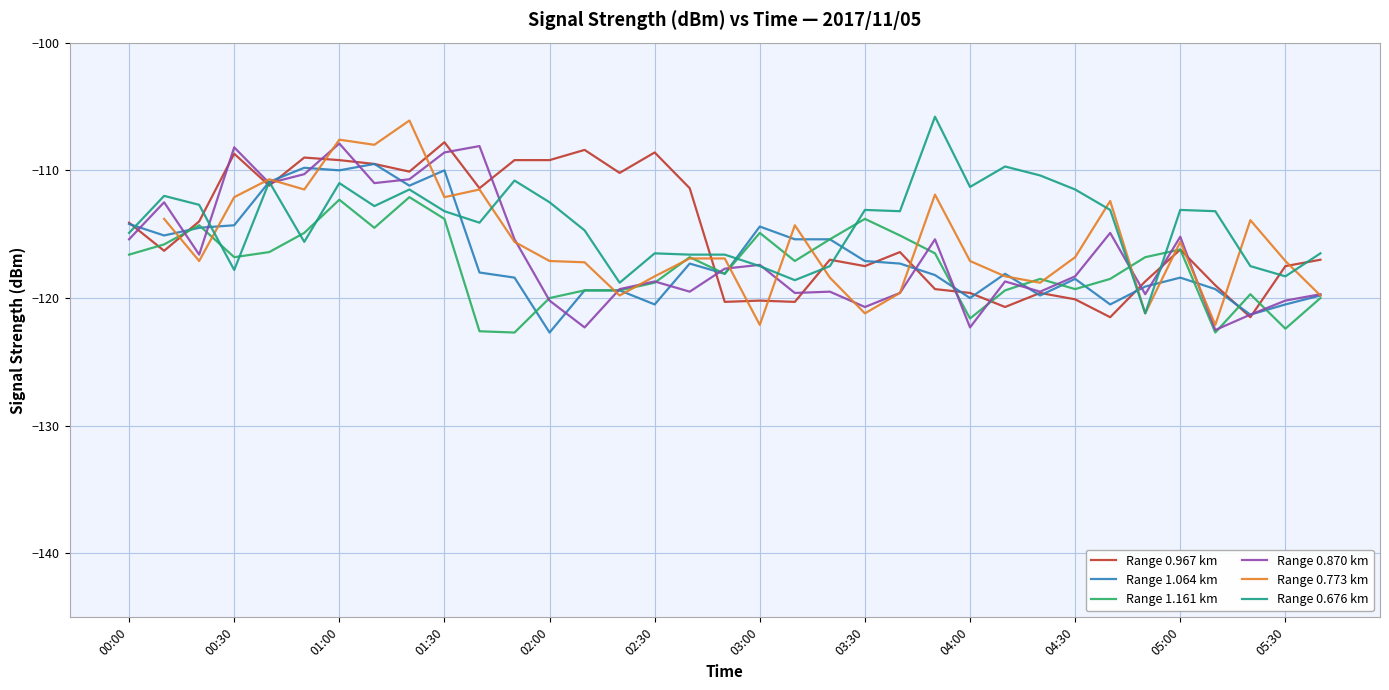

Rank the series at 20 from lowest to highest value.

Range 0.870 km, Range 0.773 km, Range 0.676 km, Range 0.967 km, Range 1.064 km, Range 1.161 km